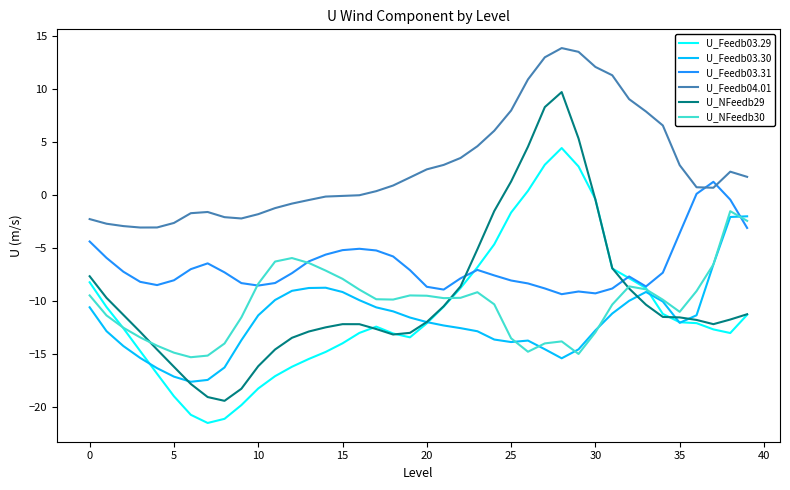

How many categories are shown in the chart?

40